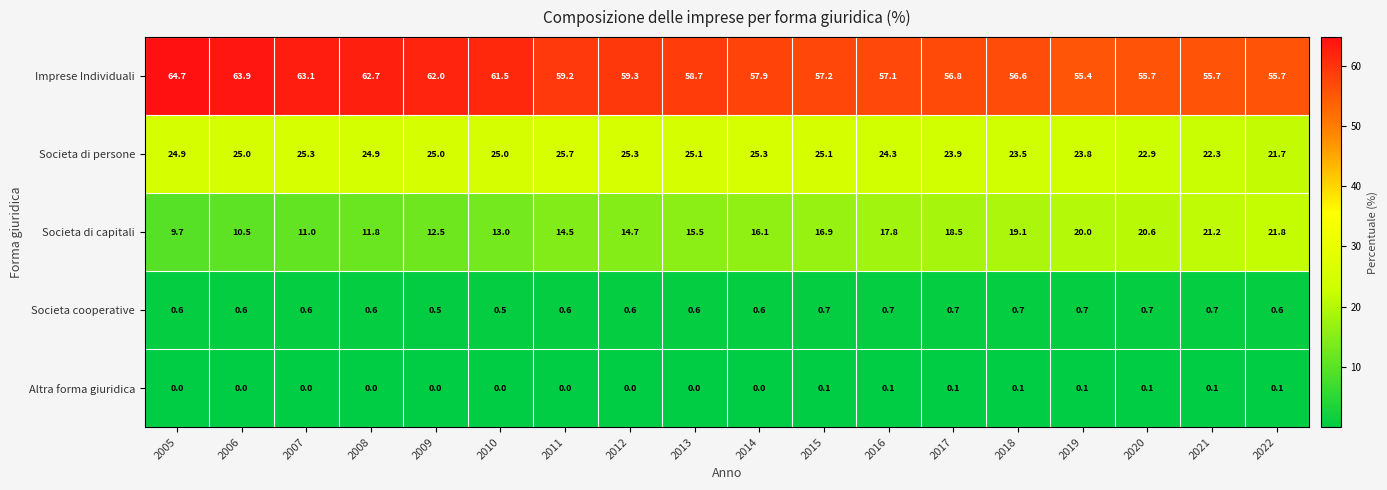

What is the sum of the Societa di capitali values at 2016 and 2015?

34.7